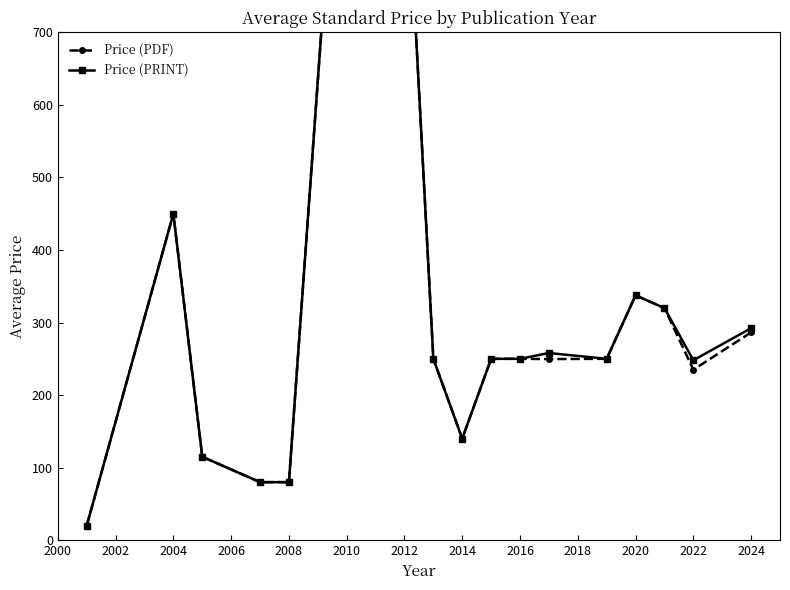

What is the minimum value for Price (PRINT)?

20.0